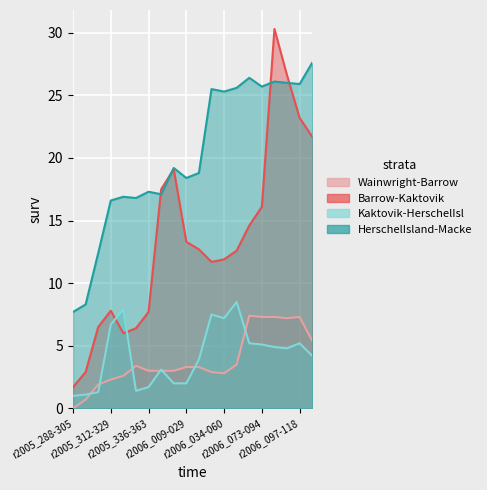

What is the approximate value of HerschelIsland-Macke at r2006_106-132?

27.6